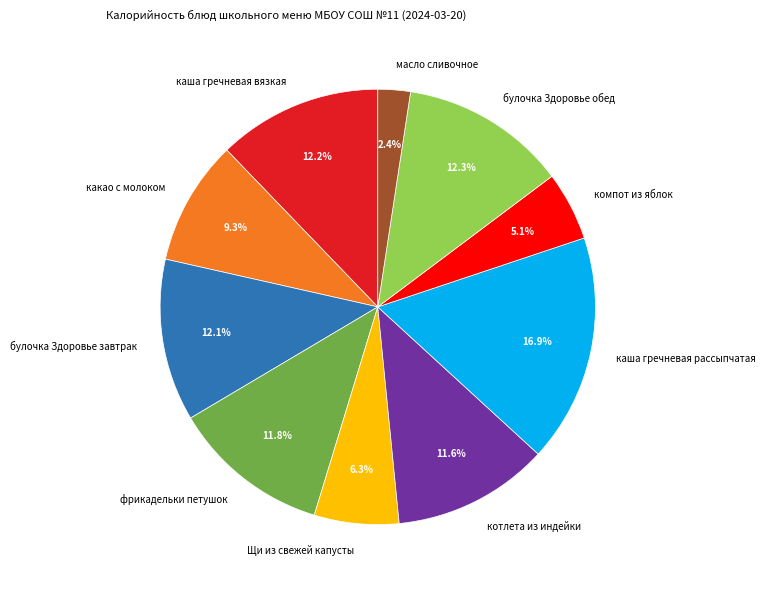

Which slice is the smallest?

масло сливочное